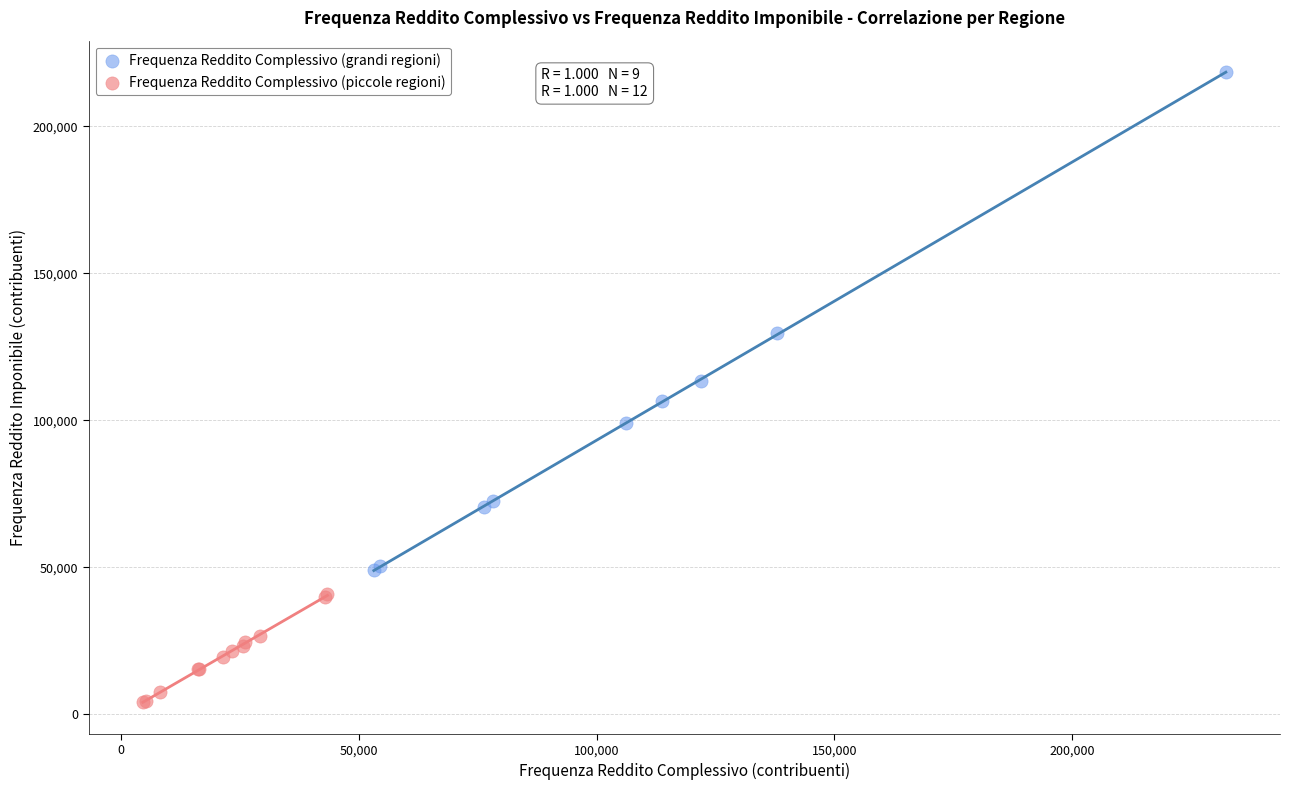

Which series reaches the maximum Y coordinate?

Frequenza Reddito Complessivo (grandi regioni)